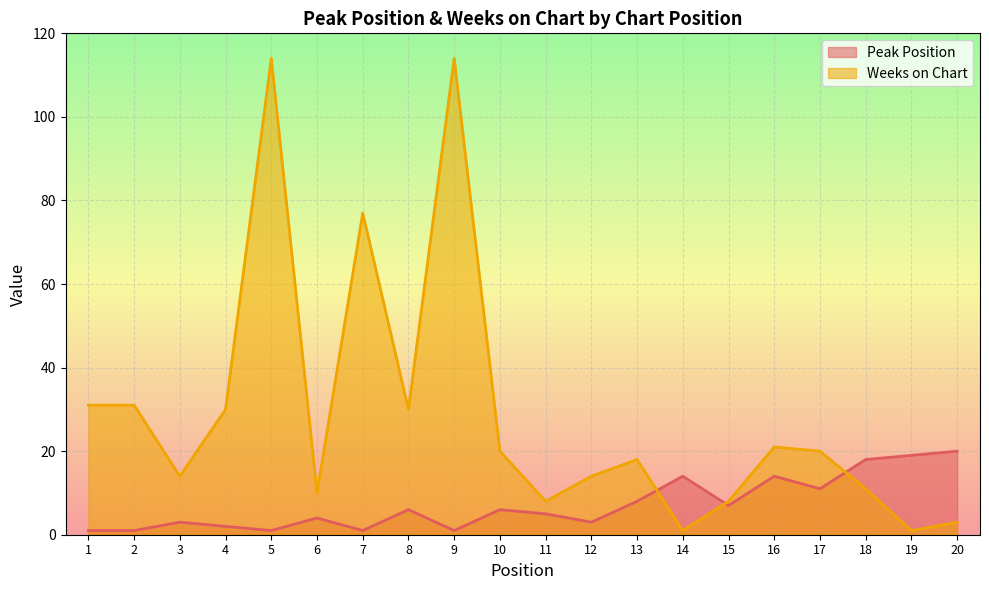

What is the difference between the second highest and second lowest values in the Weeks on Chart series?

113